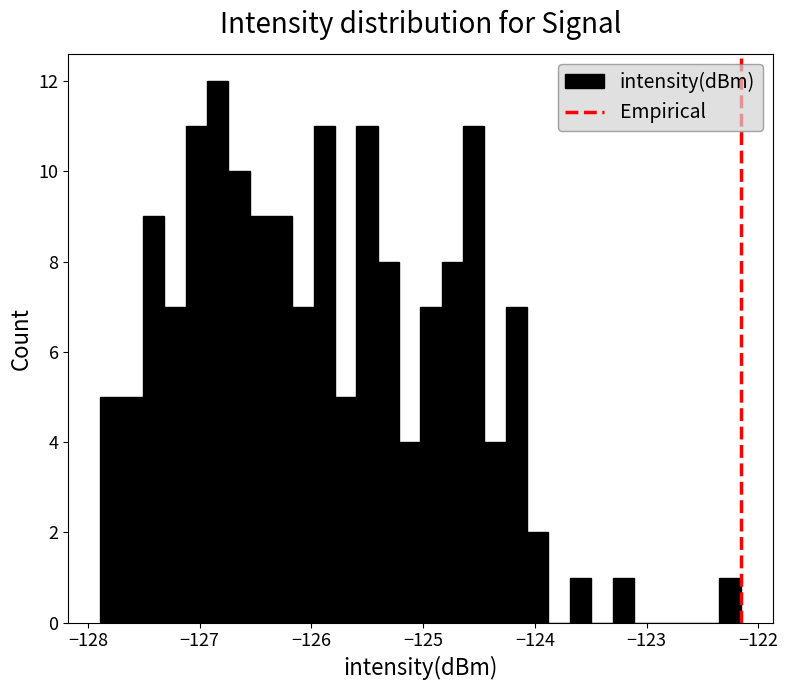

Around what value on the x-axis is the tallest bar? Give the approximate position of its centre, as read against the axis.

-126.8